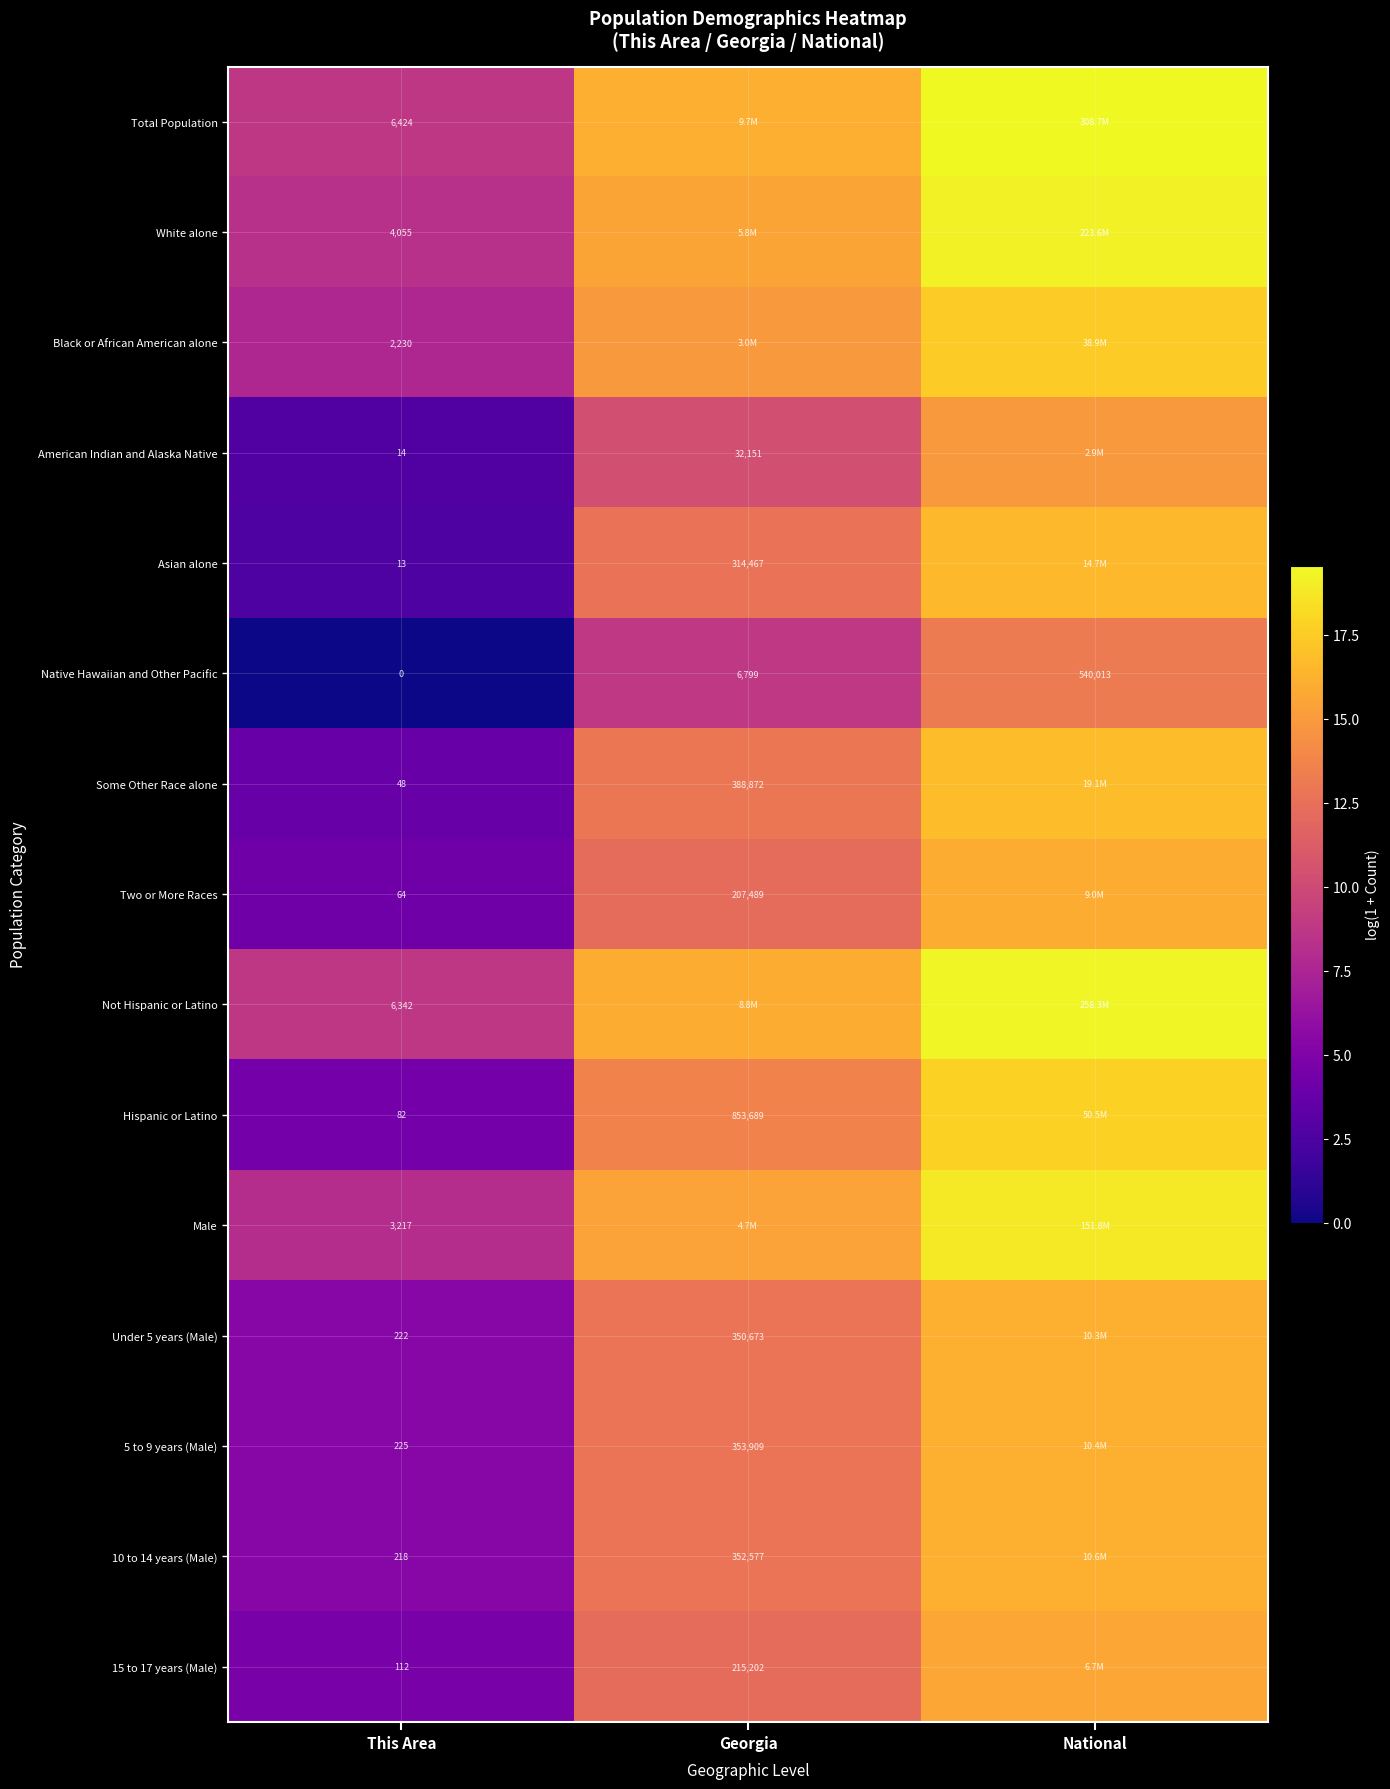

Is the value of Hispanic or Latino at Georgia greater than the value of Male at This Area?

Yes